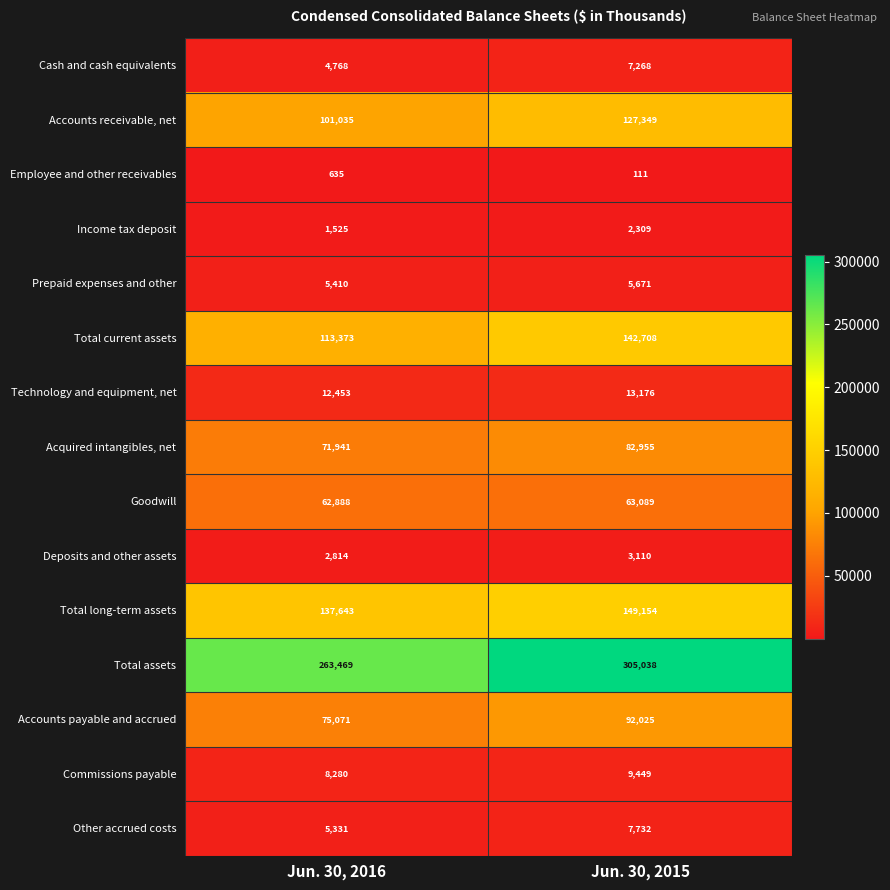

Is it true that Total long-term assets equals 149154 at Jun. 30, 2015?

True